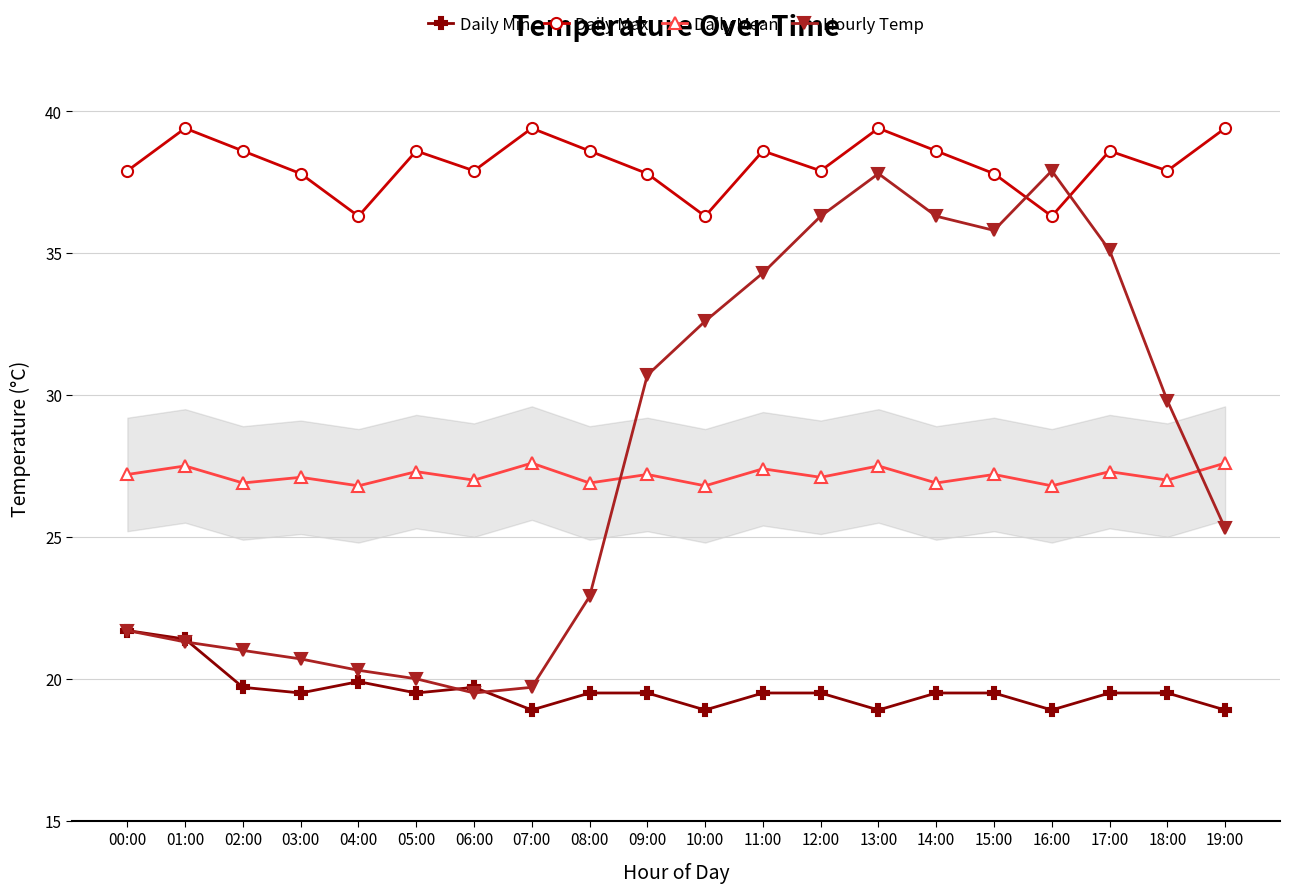

What is the maximum value for Daily Min?

21.7